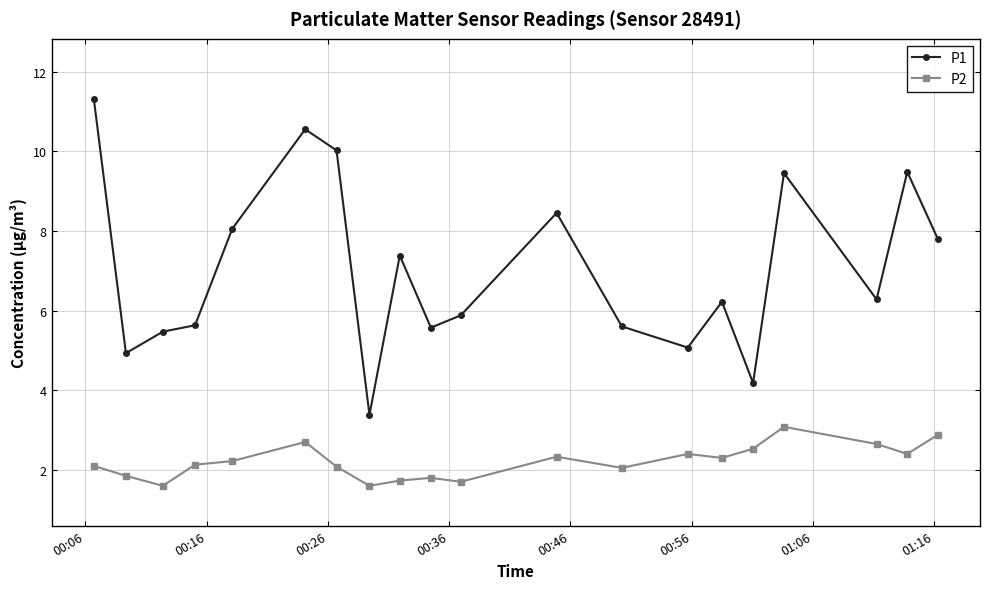

How many lines are shown in the chart?

2